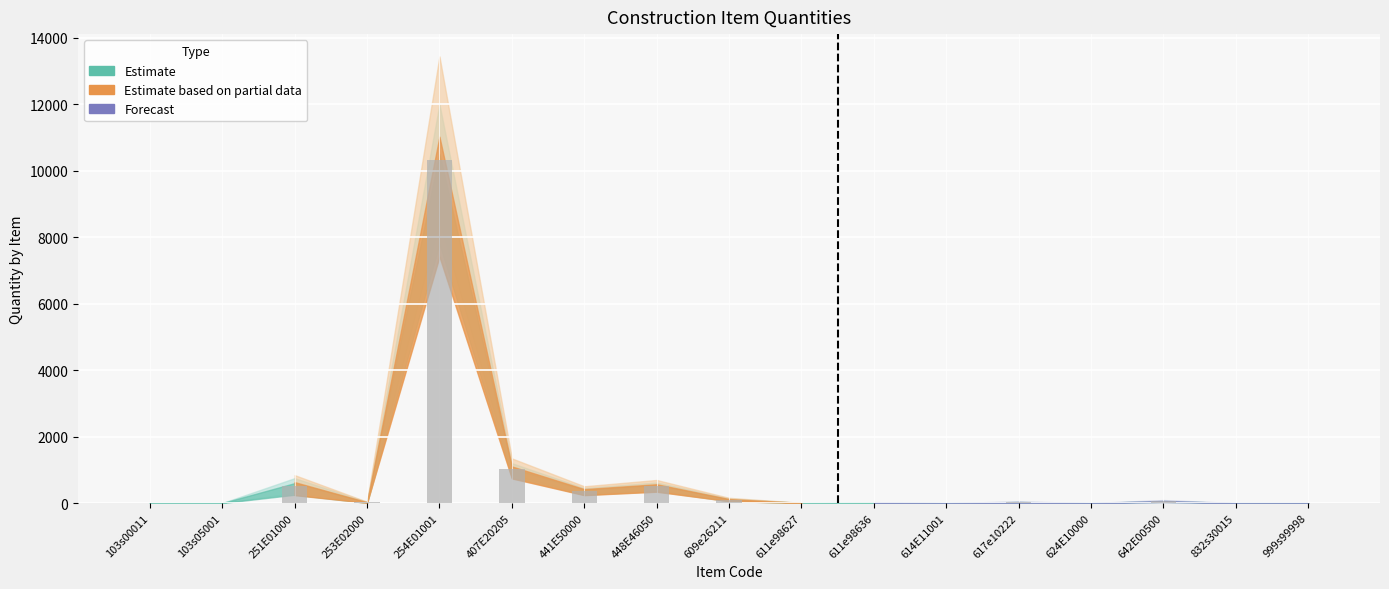

What is the sum of all values?

12935